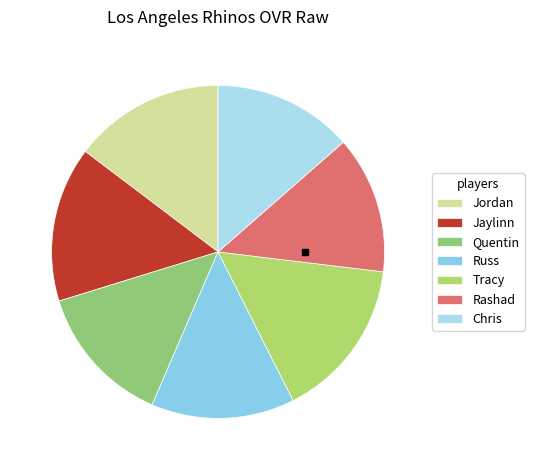

Is there a majority slice in this chart?

No